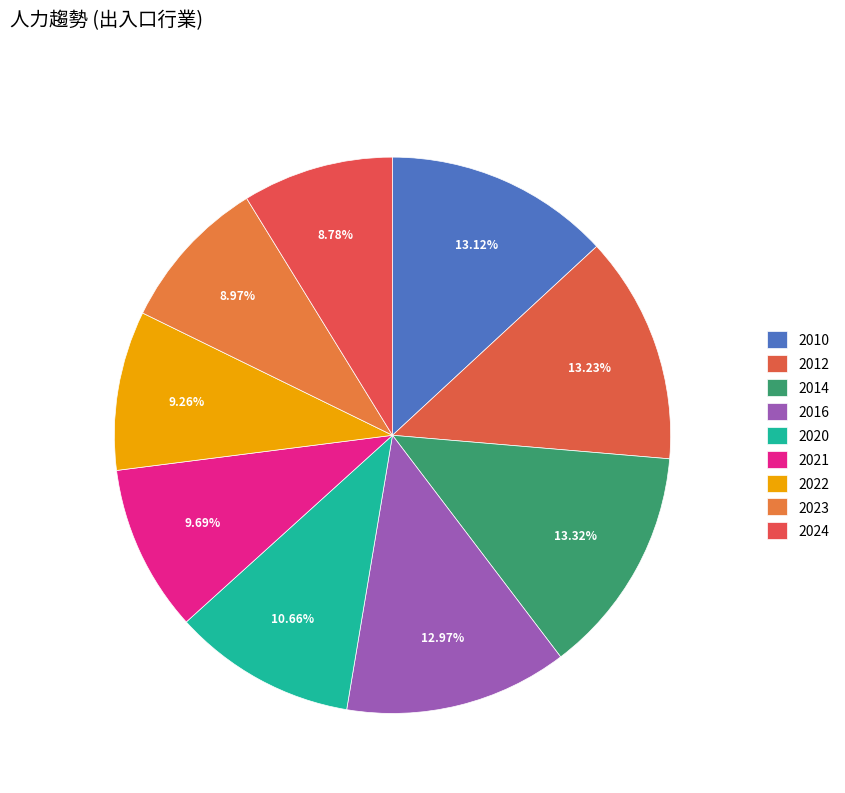

How many segments does this pie chart have?

9